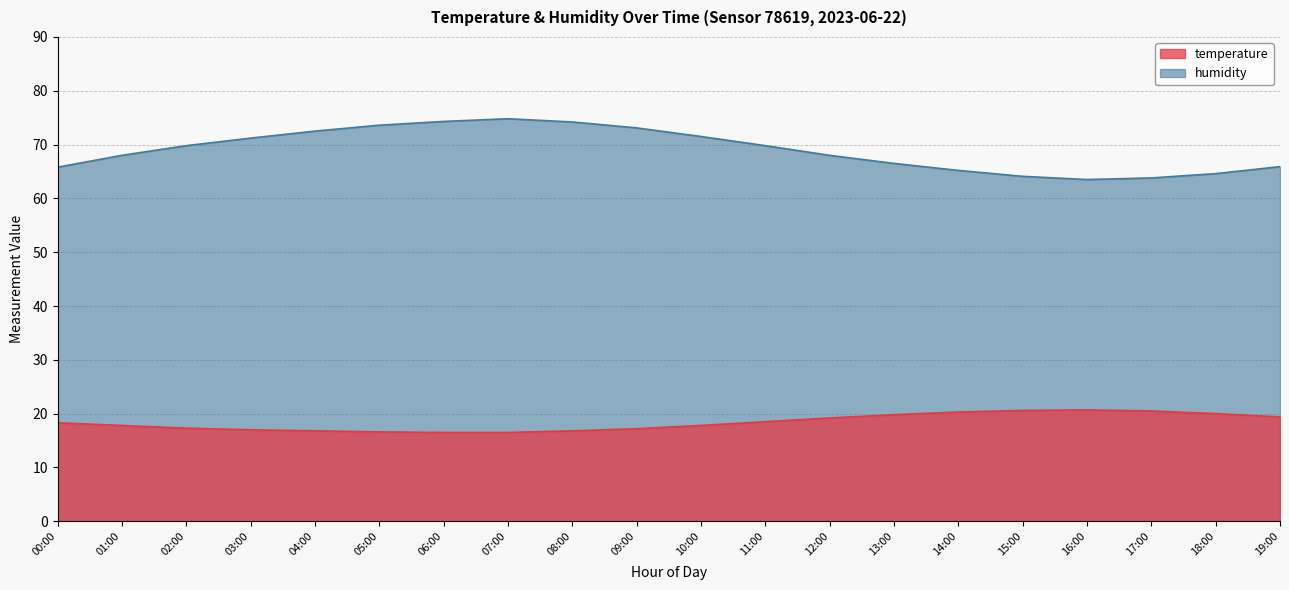

The value of temperature at 15:00 is 30.5. True or false?

False